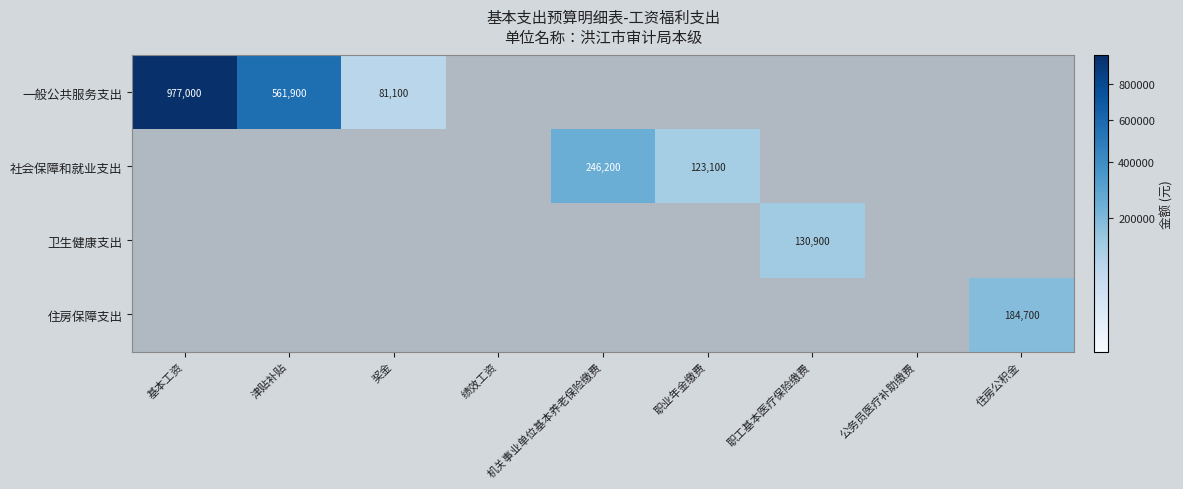

How many distinct data groups are displayed?

4